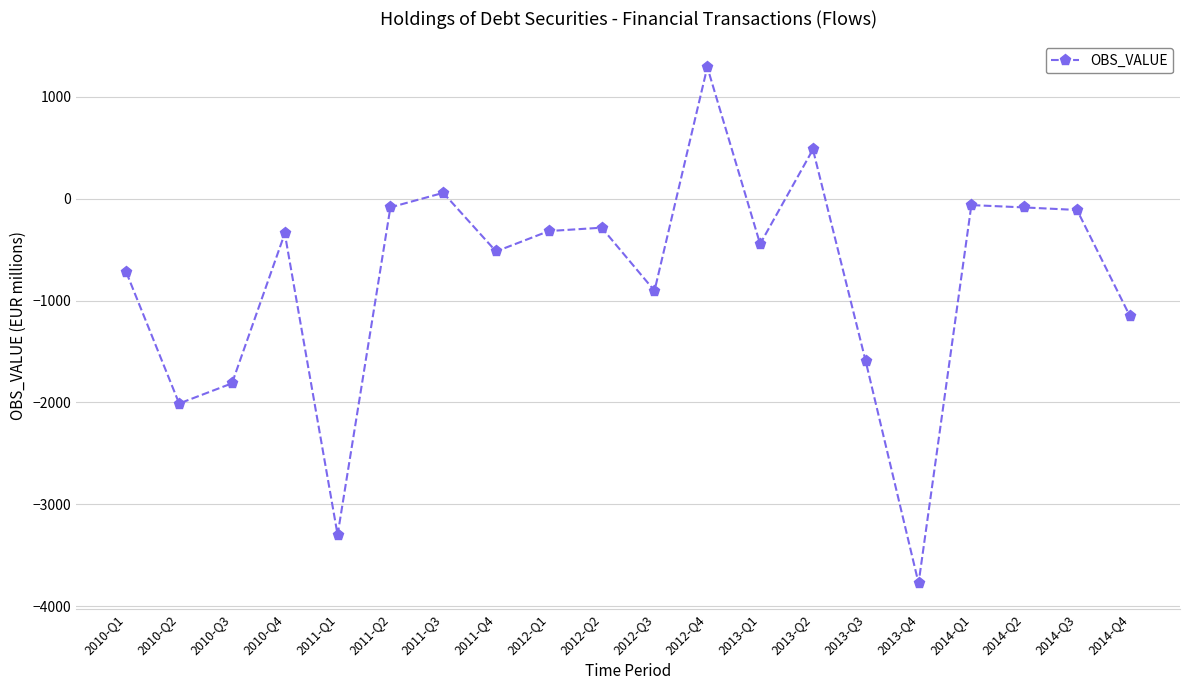

Count the number of data series in this chart.

1